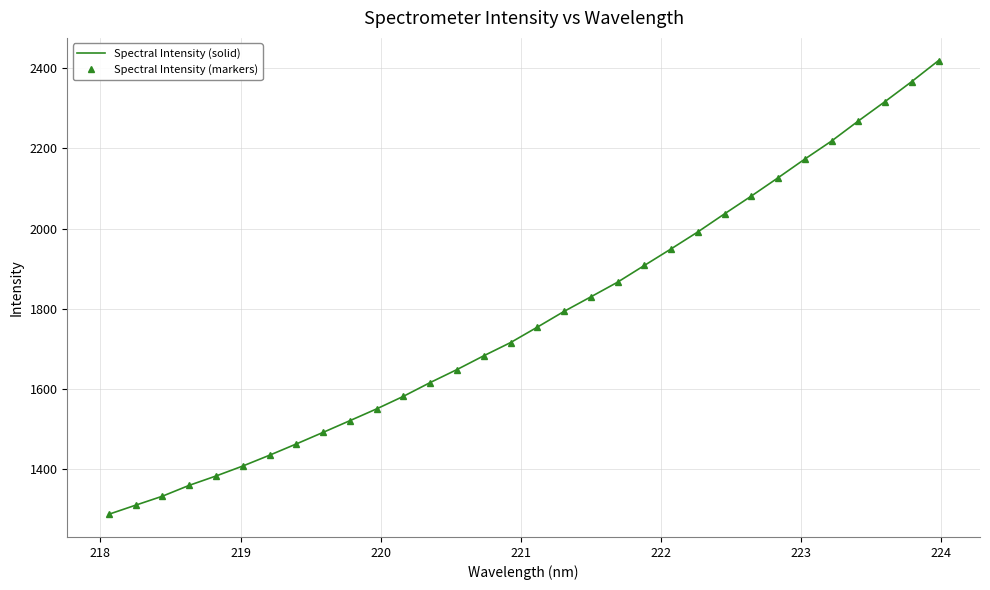

How many lines are shown in the chart?

2